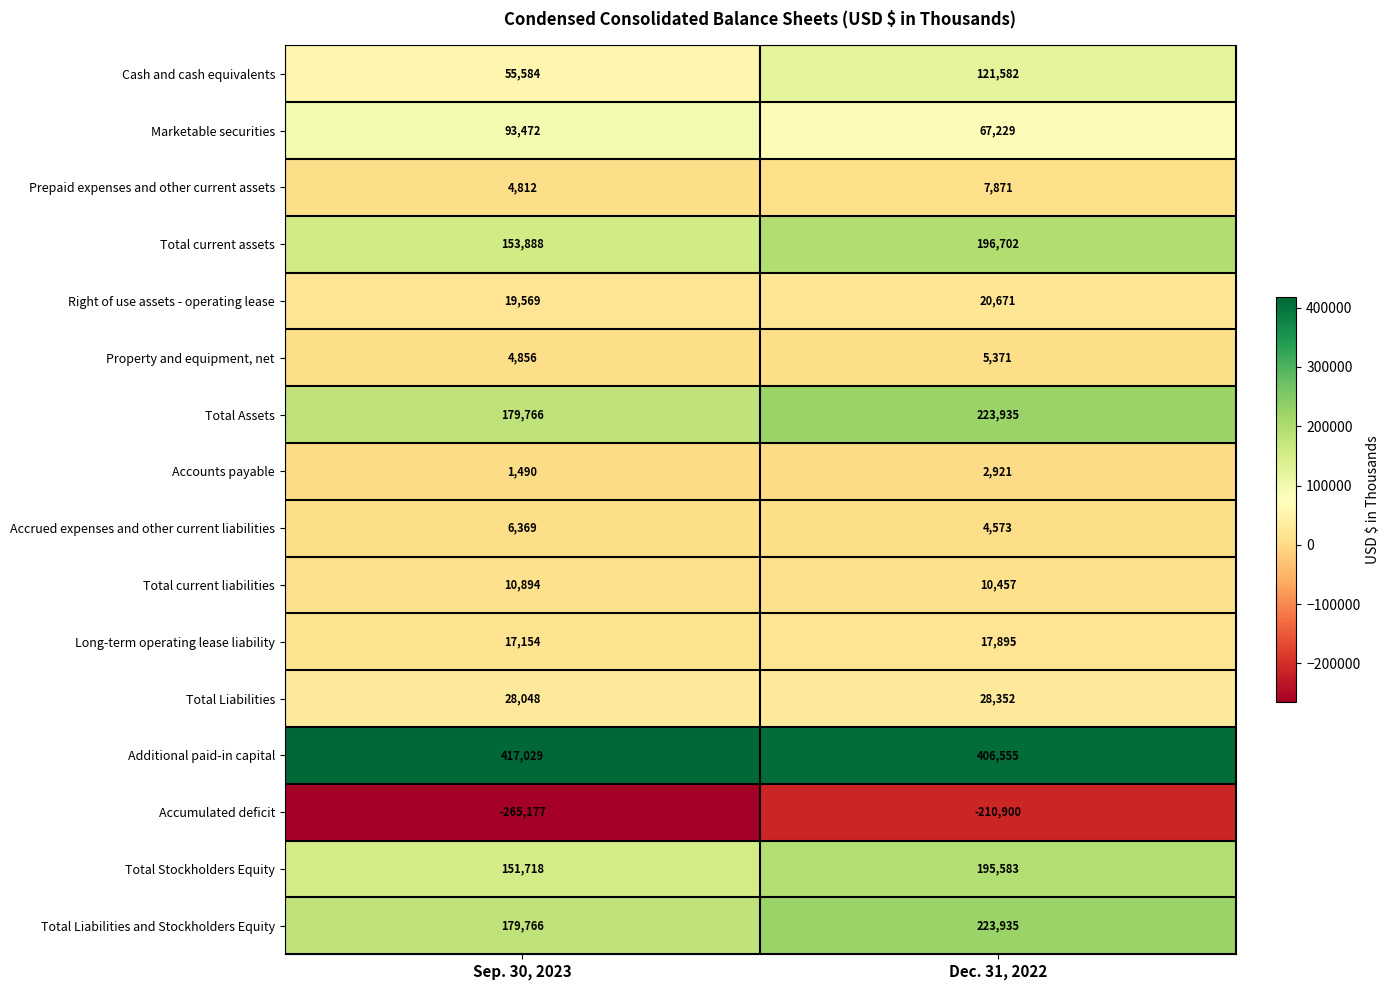

Which series has the largest total across all categories?

Additional paid-in capital